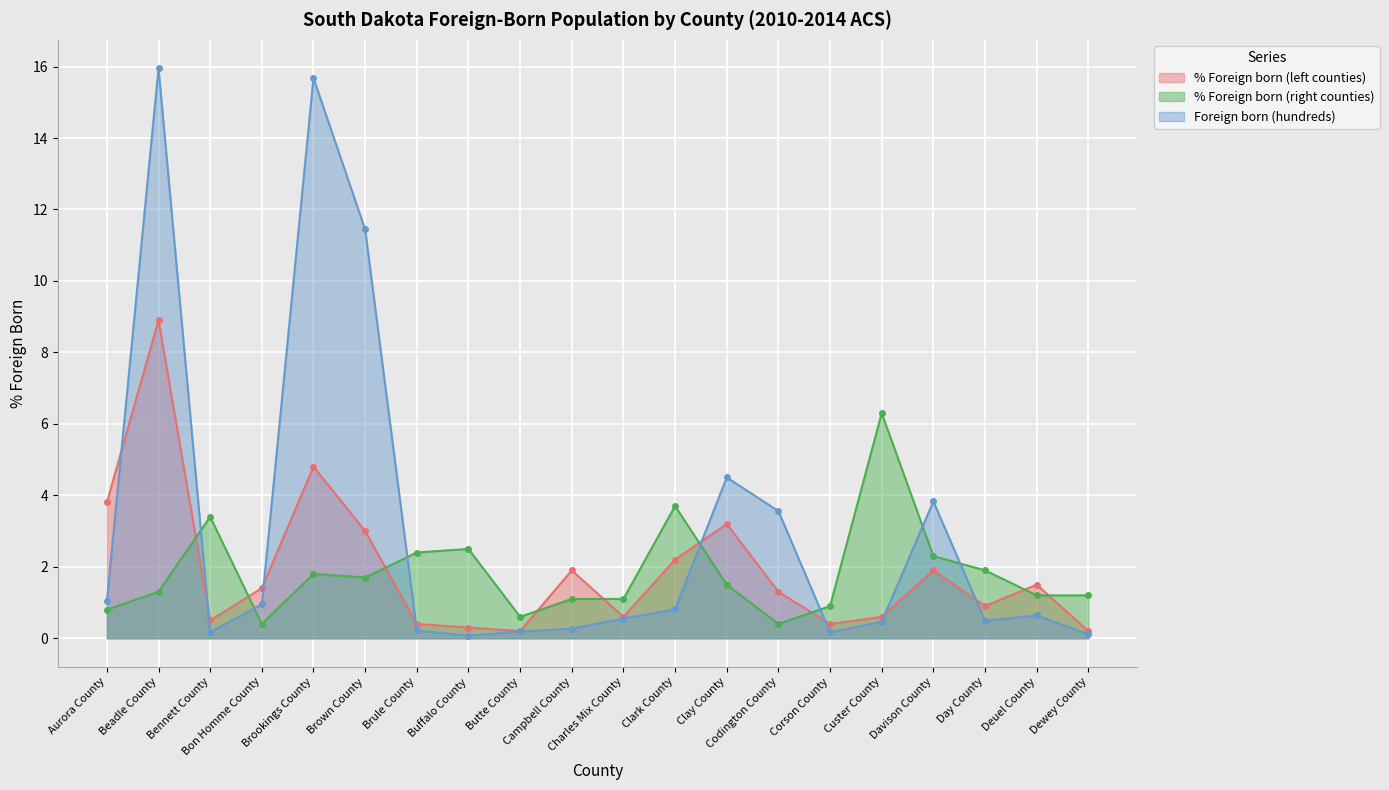

What is the approximate value of Foreign born at Brookings County?

15.7